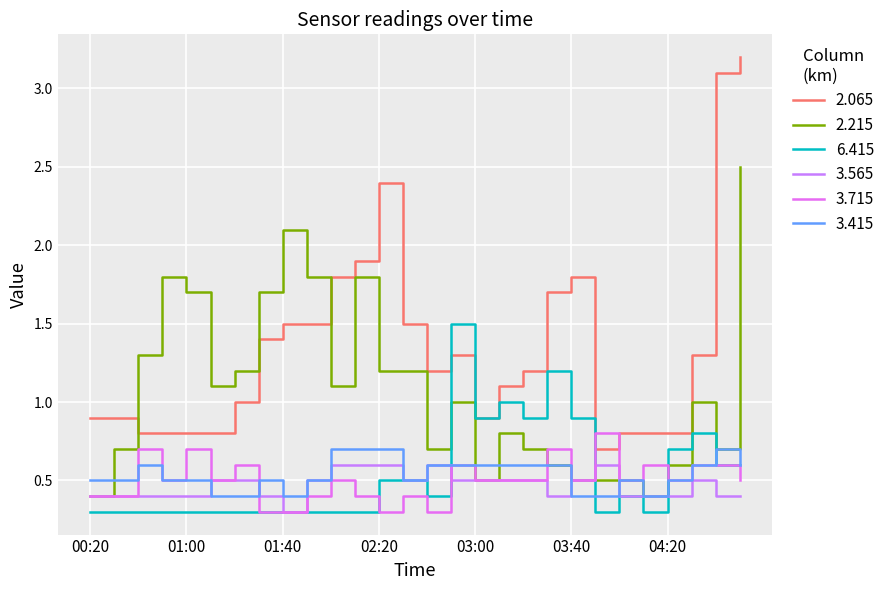

True or false: 3.565 and 2.065 intersect in this chart.

False